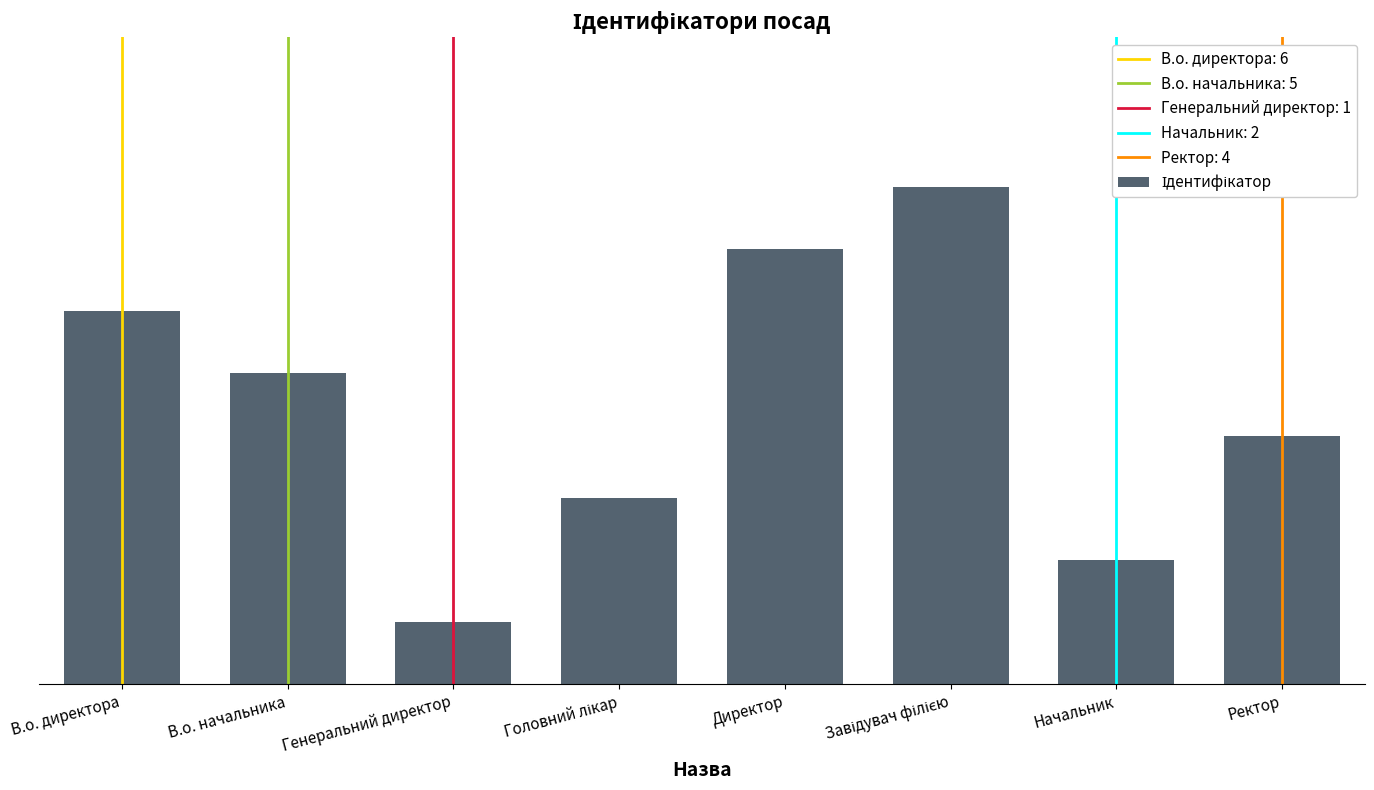

What position from the left is Головний лікар?

4